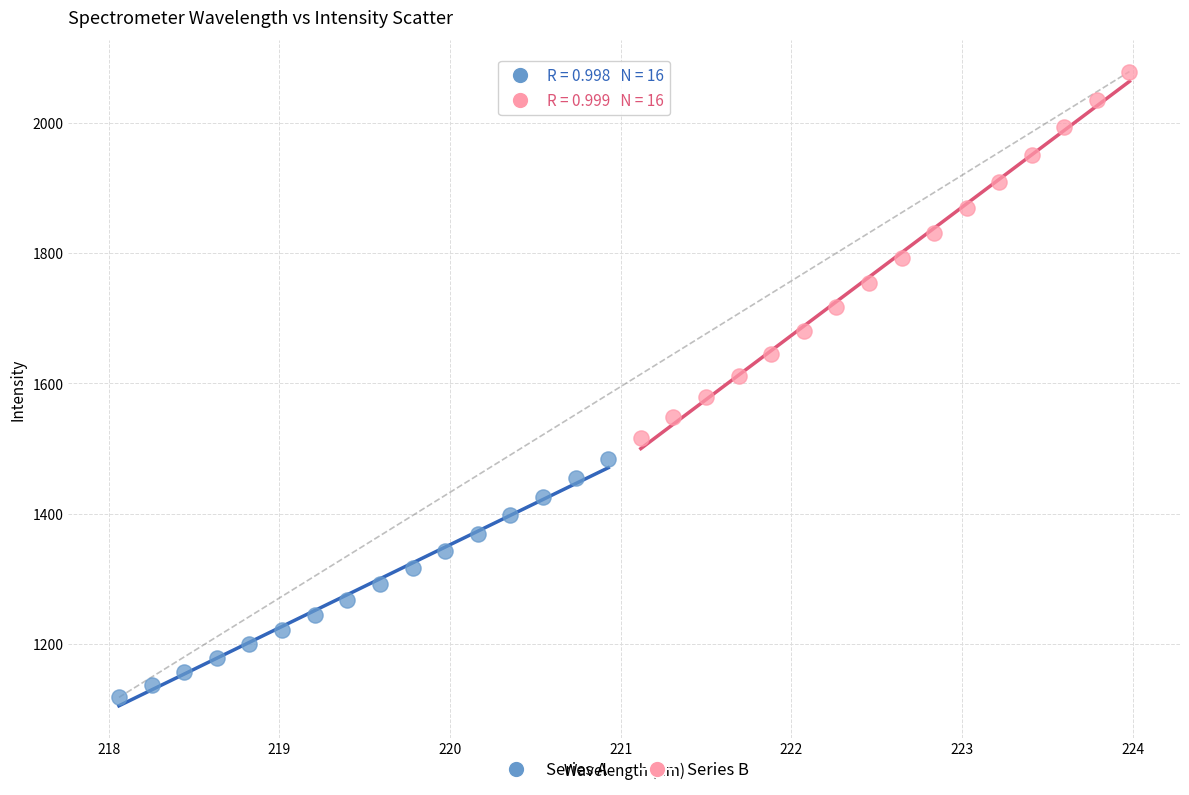

Which series reaches the maximum Y coordinate?

Series B